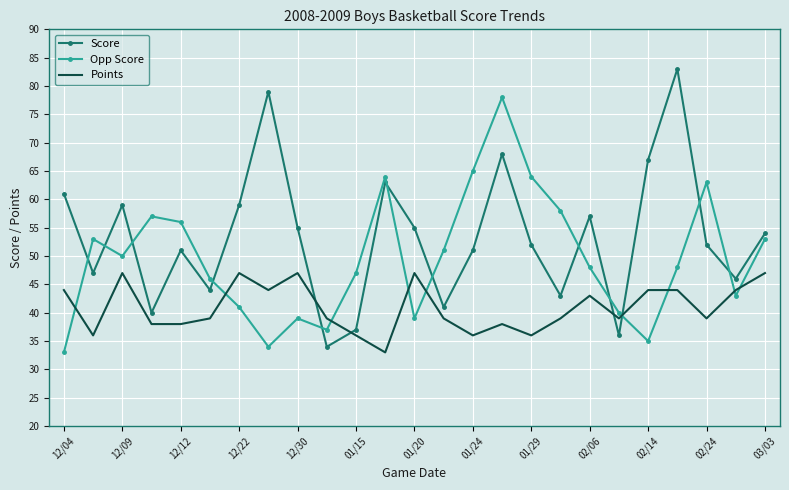

What is the highest value of the Points series?

47